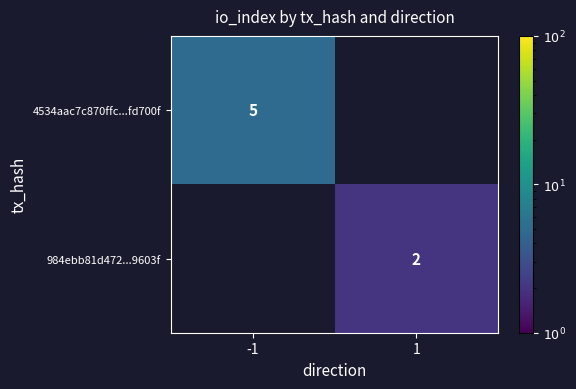

Is it true that 4534aac7c870ffc...fd700f equals 5 at -1?

True